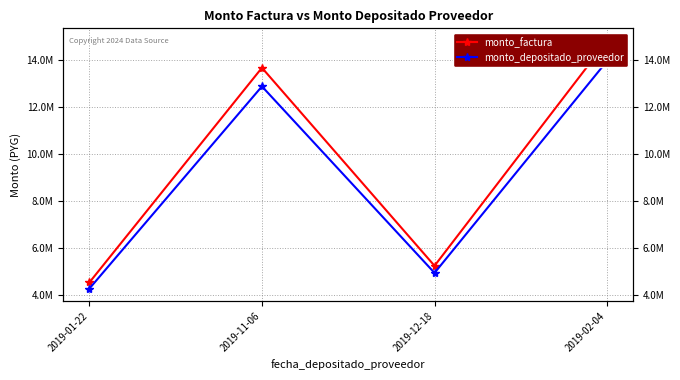

Reading left to right, transcribe all the data shown in this chart.

monto_factura: 4512000	13666299	5224001	14819300
monto_depositado_proveedor: 4249977	12872660	4920629	13958702